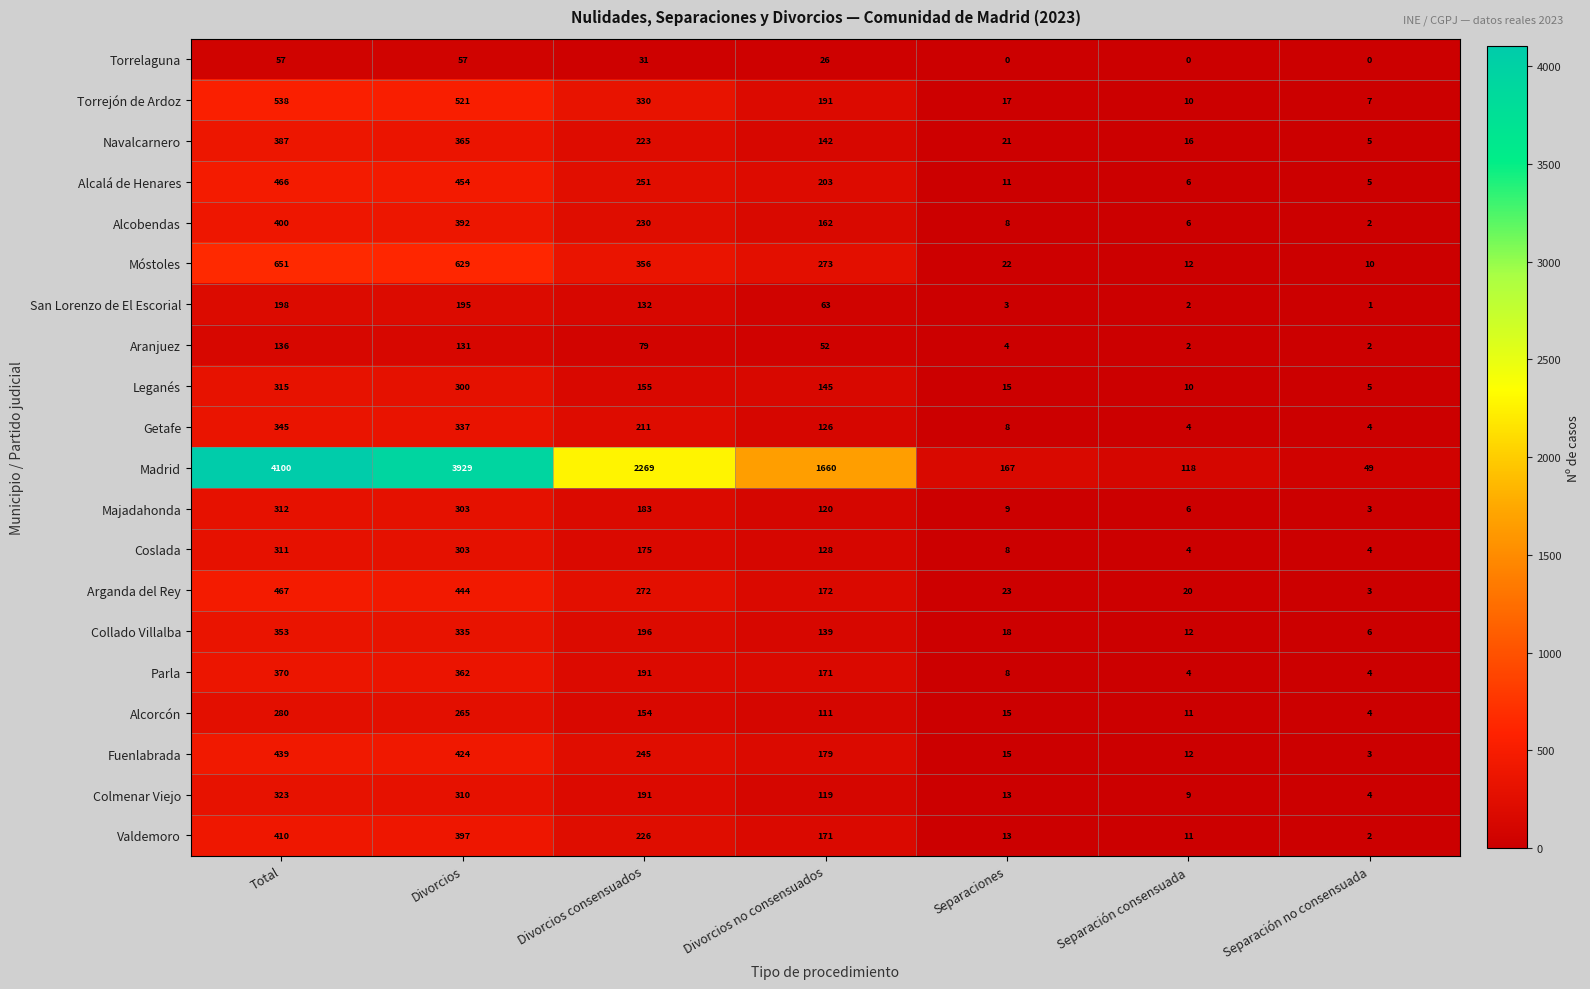

The Getafe series shows 4 at Separación no consensuada. True or false?

True